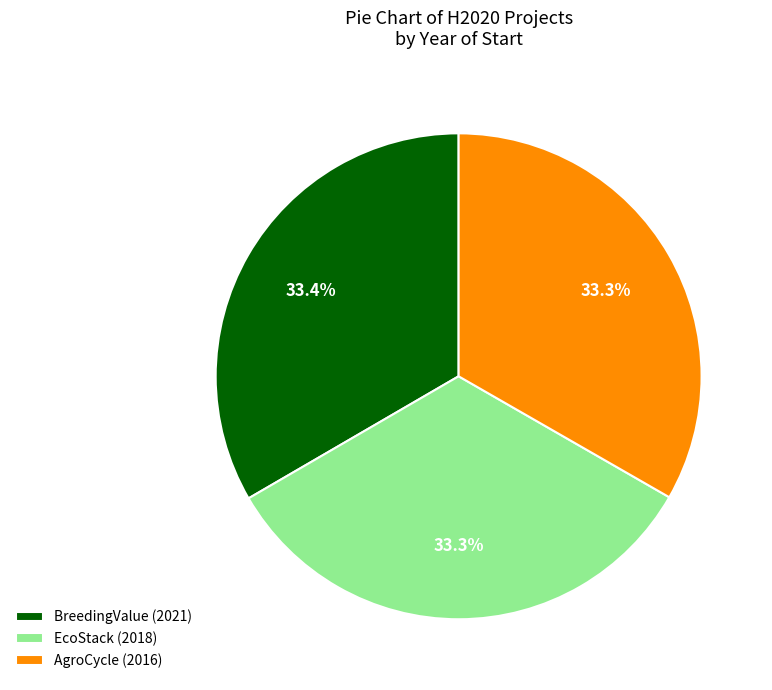

Approximately how many times larger is the value at EcoStack (2018) compared to BreedingValue (2021)?

1.0